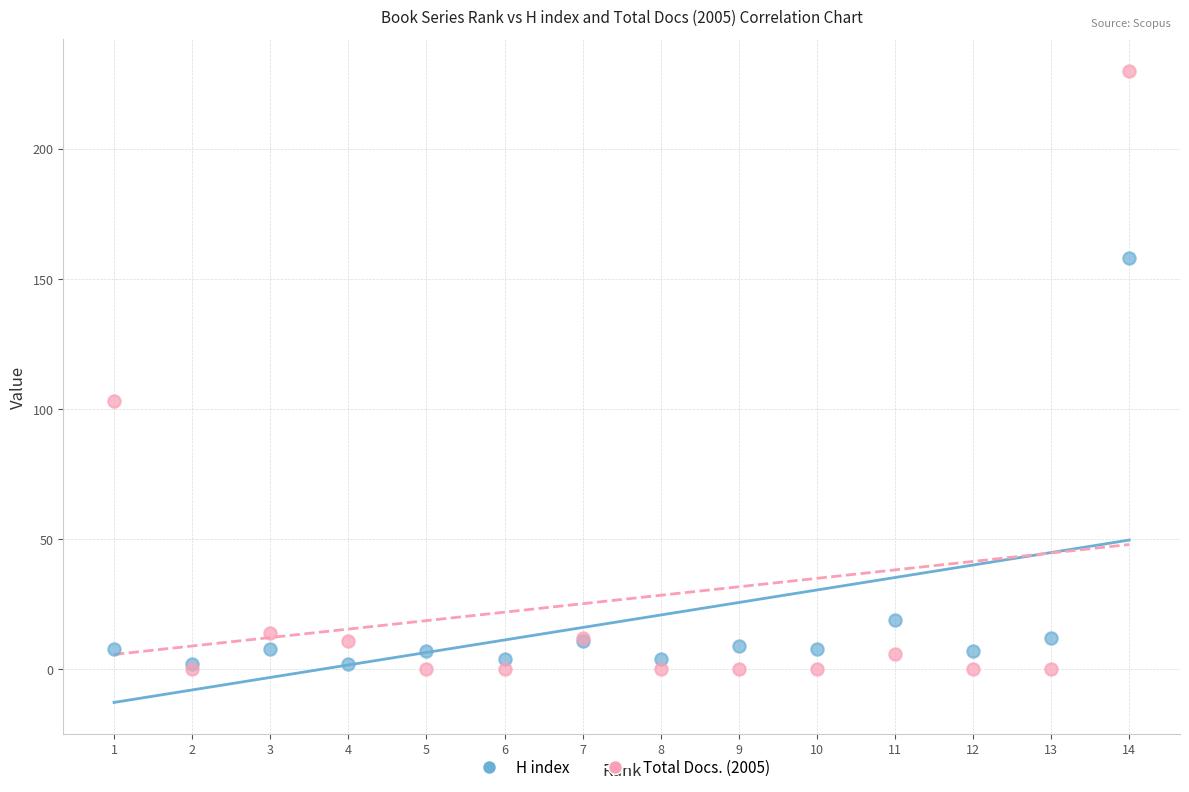

In the H index series, what Y value is closest to 80?

19